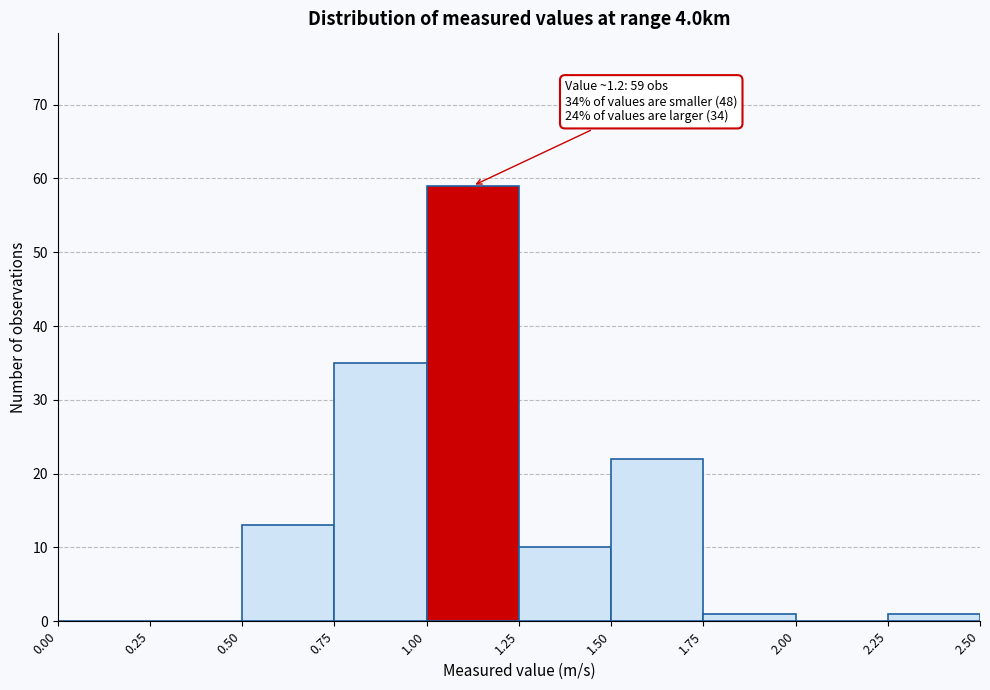

Over which range of the x-axis is the bar tallest?

1.00 to 1.25